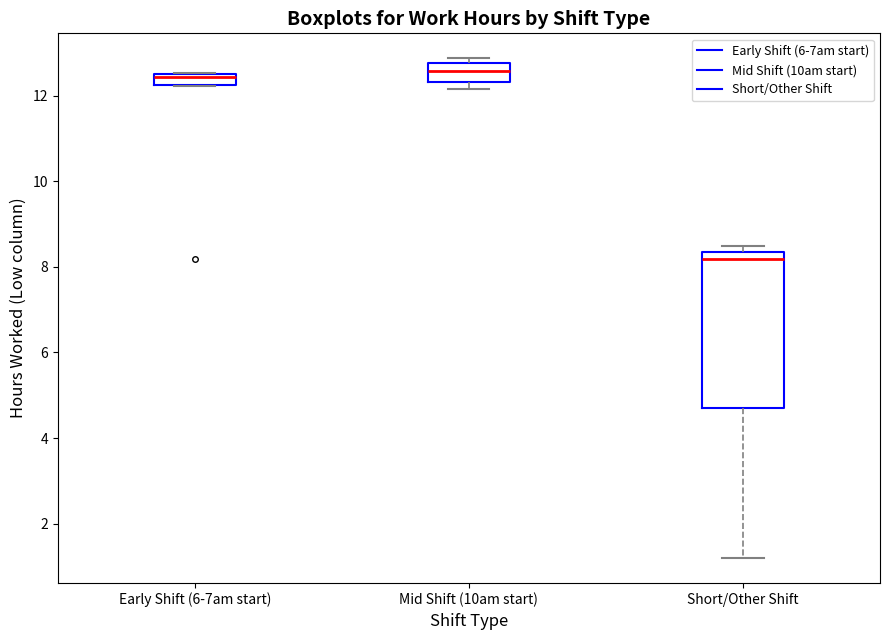

Which box's median line is the lowest?

Short/Other Shift